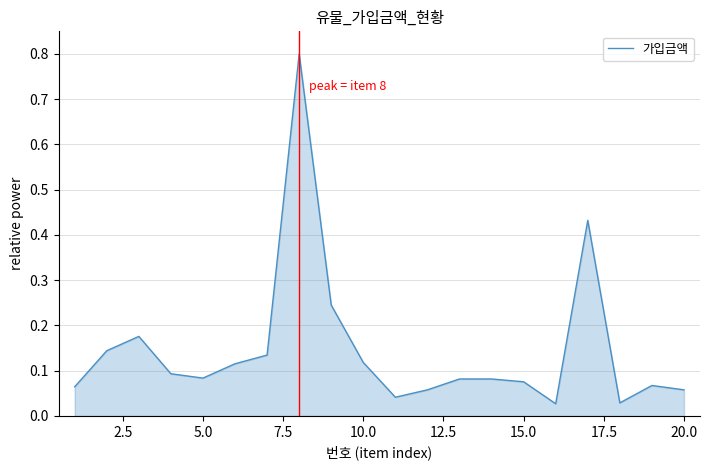

What is the maximum value shown in the chart?

0.8